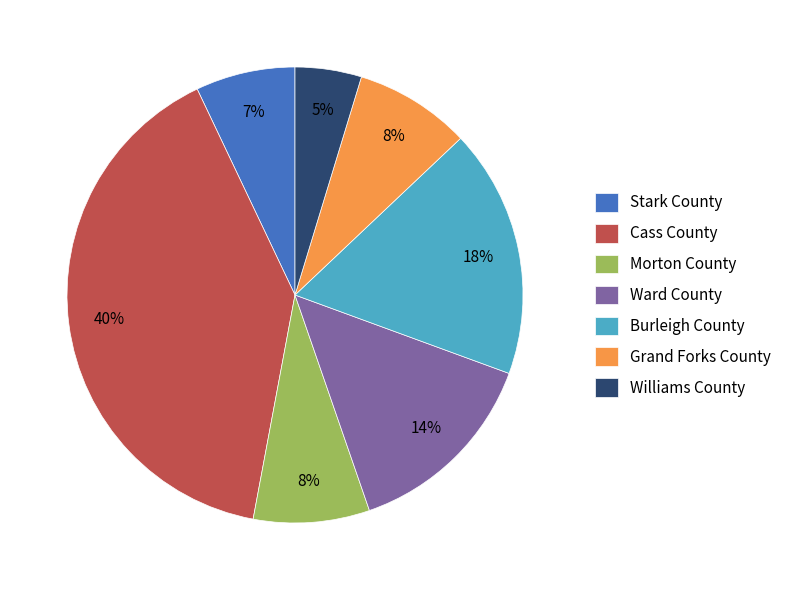

Approximately how many times larger is the value at Cass County compared to Stark County?

5.7